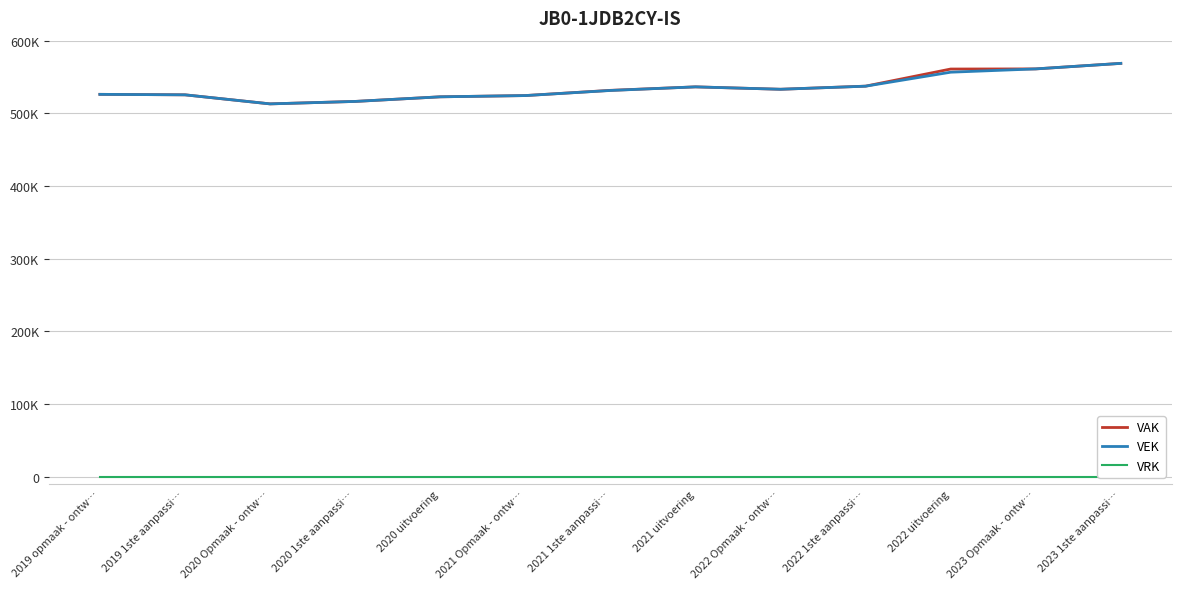

How many interior local valleys does the VEK series have?

2